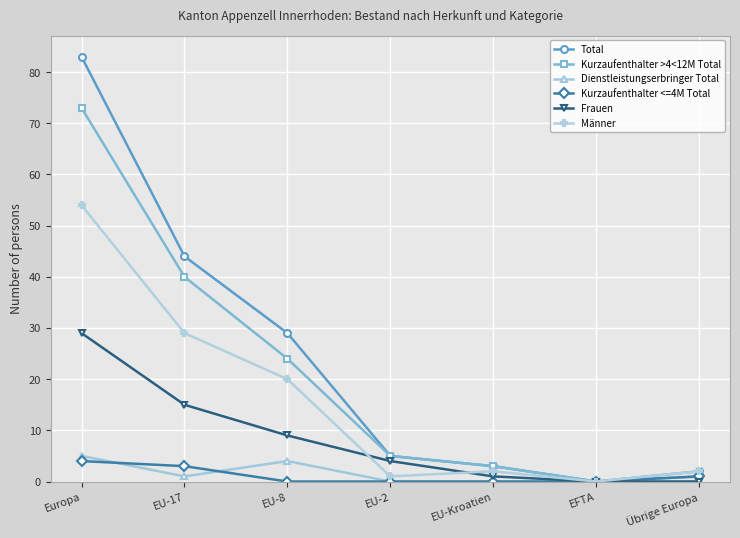

The value of Kurzaufenthalter <=4M Total at Europa is 4. True or false?

True